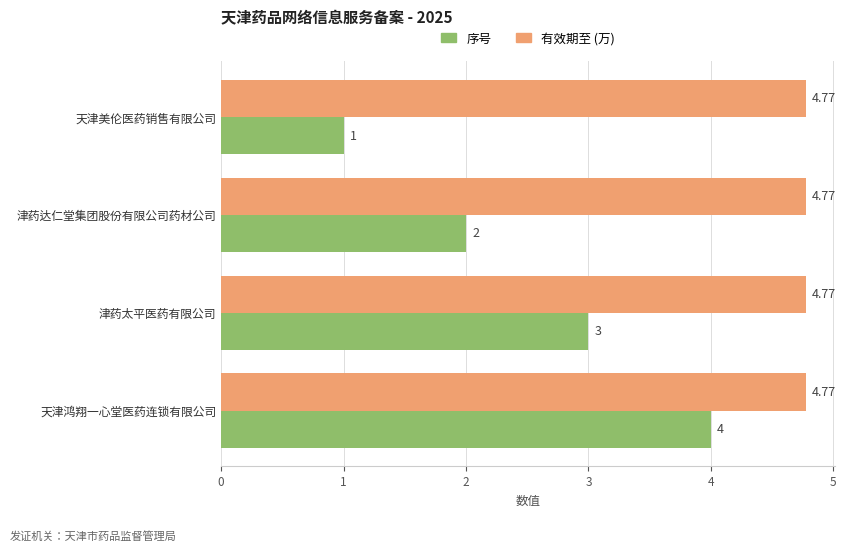

Rank the categories by 序号 value from lowest to highest.

天津美伦医药销售有限公司, 津药达仁堂集团股份有限公司药材公司, 津药太平医药有限公司, 天津鸿翔一心堂医药连锁有限公司